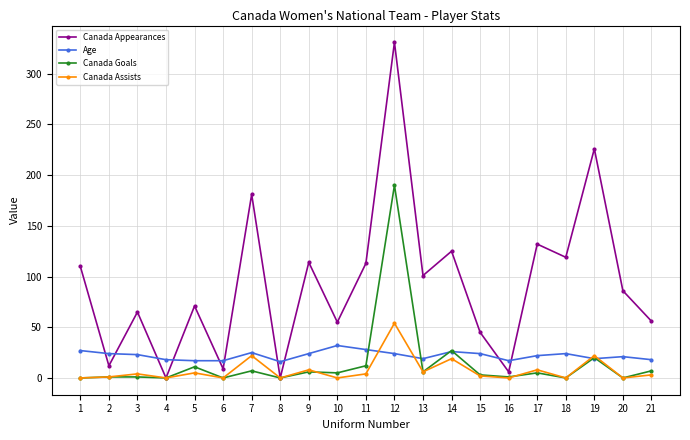

The value of Canada Appearances at 8 is -111. True or false?

False